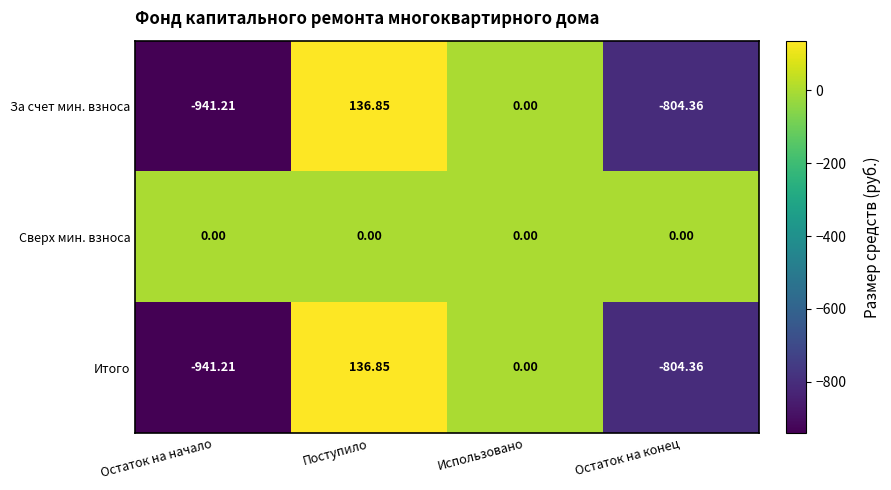

At which category does the chart reach its minimum across all series?

Остаток на начало